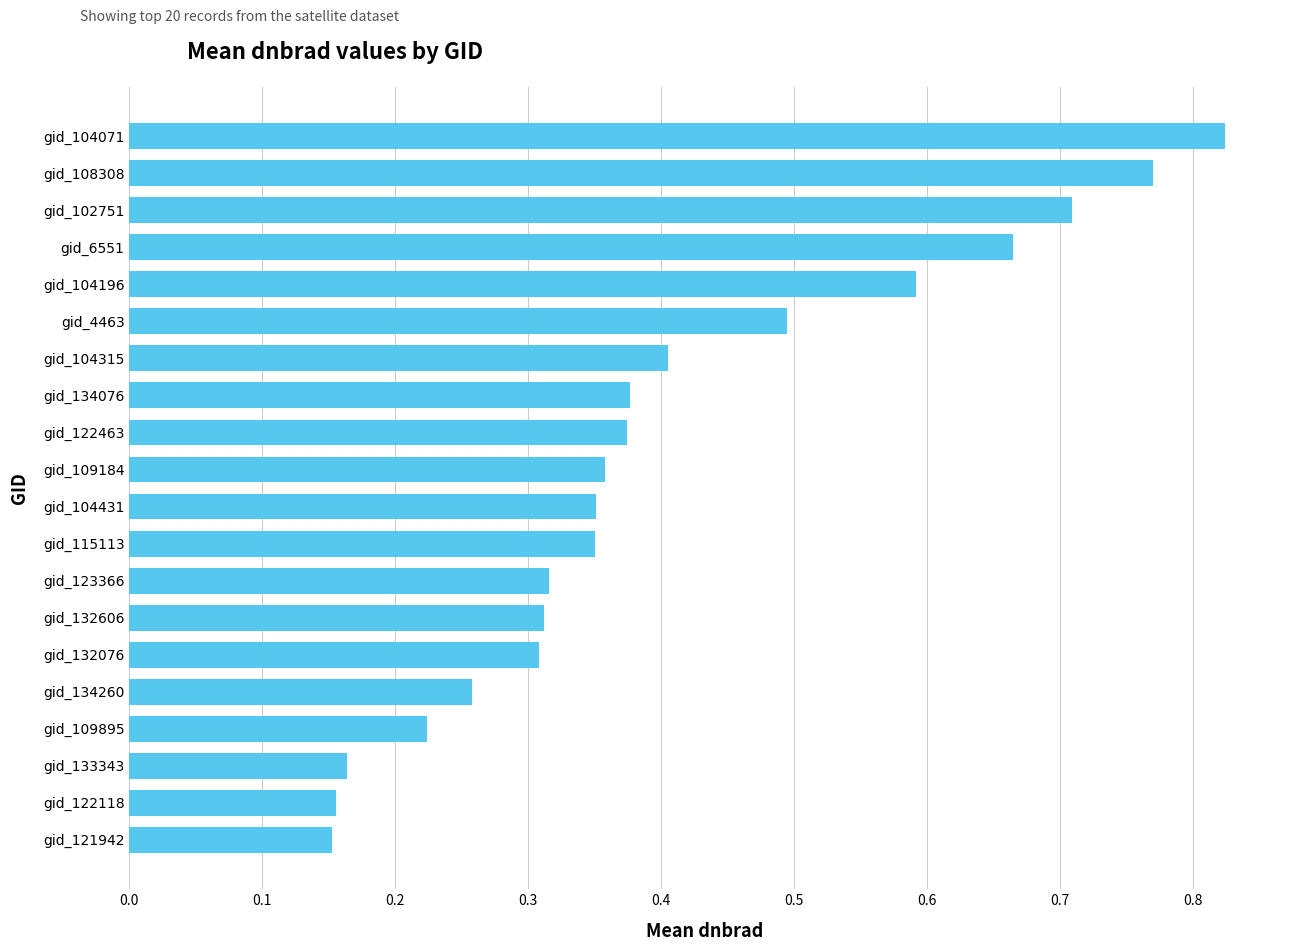

How many series are shown in this chart?

1